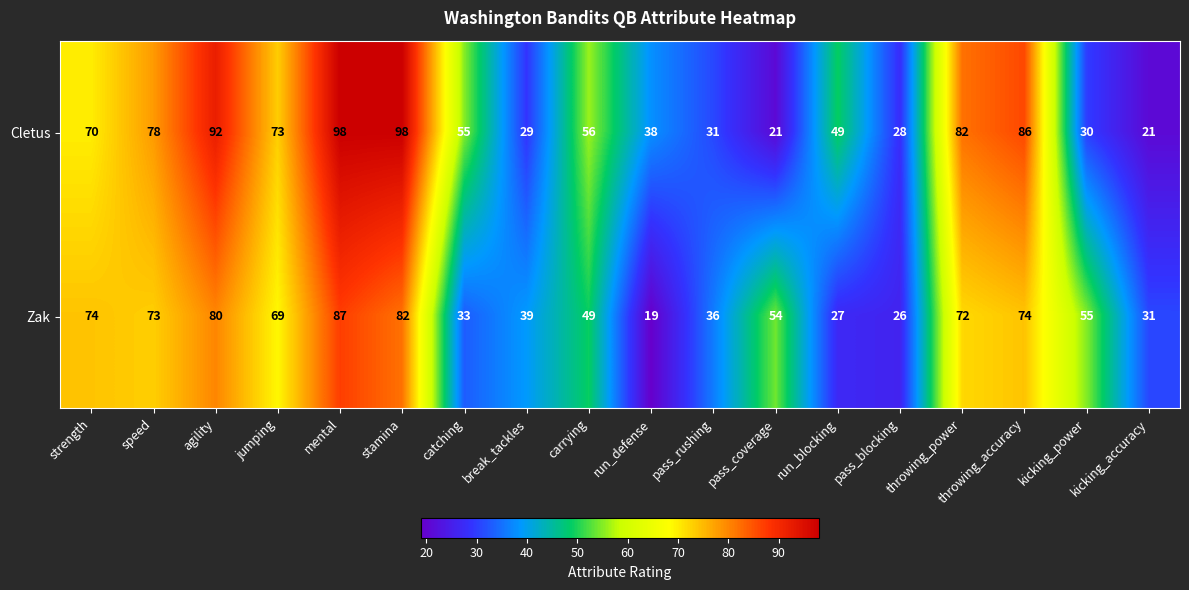

Rank the series at throwing_power from lowest to highest value.

Zak, Cletus